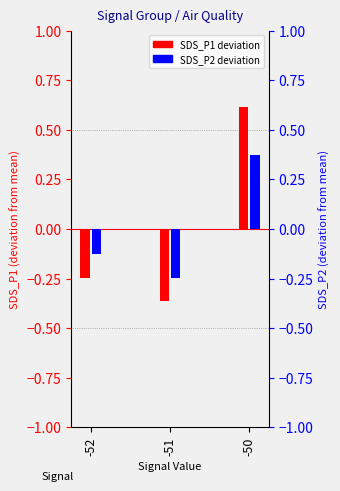

What is the difference between the maximum and minimum values in the SDS_P2 deviation series?

0.6